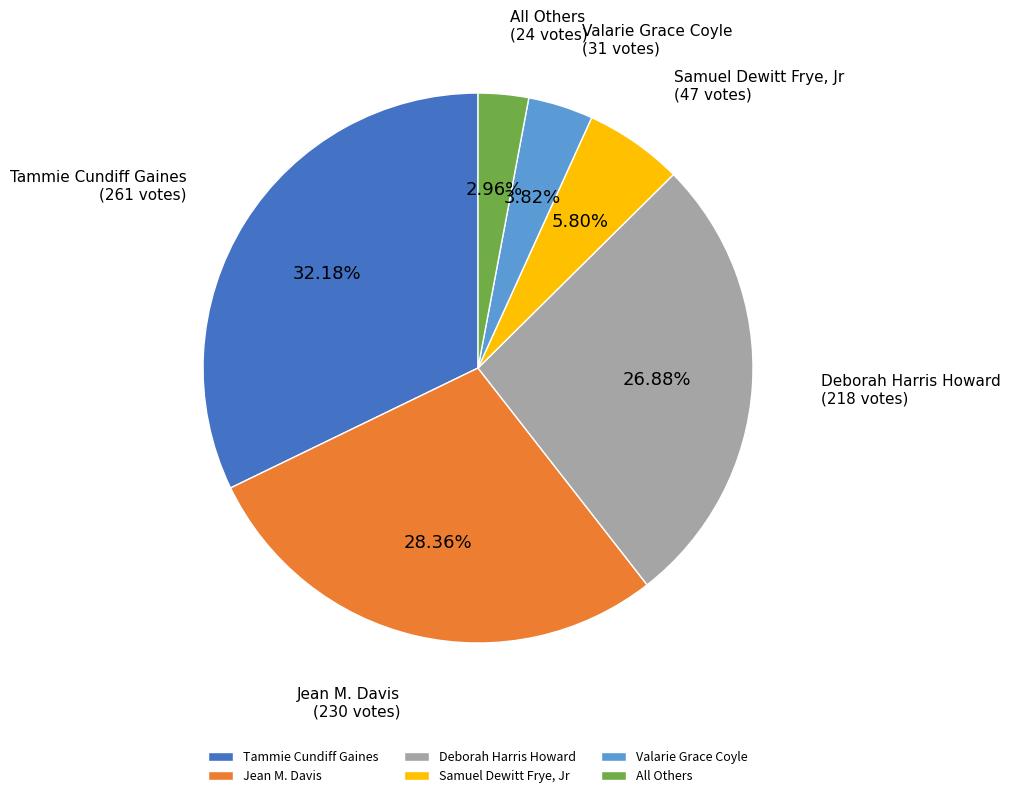

How many segments does this pie chart have?

6